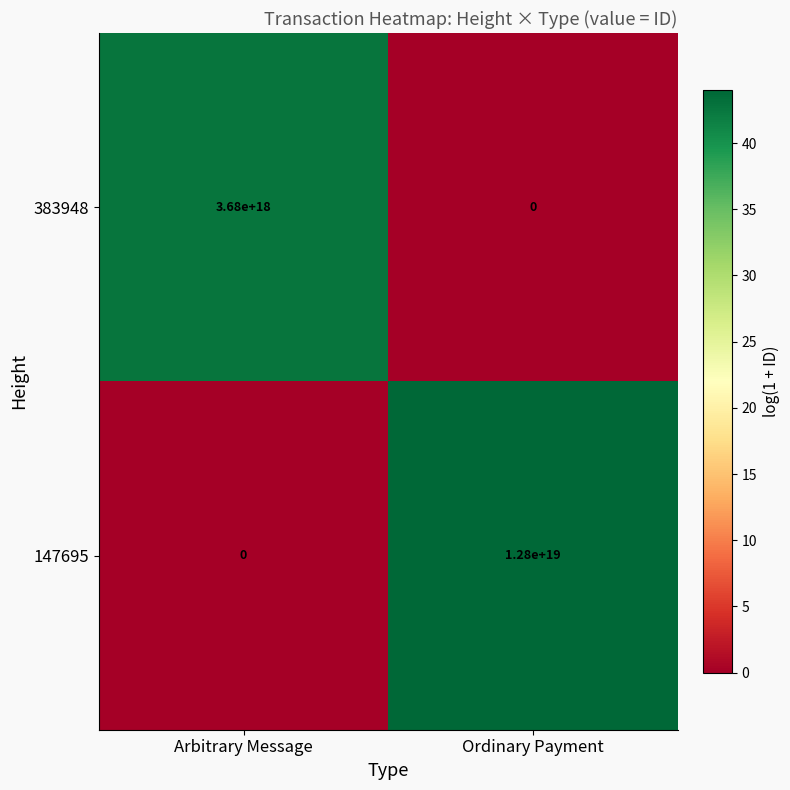

At which label is 383948 closest to 1840000000000000000?

Arbitrary Message